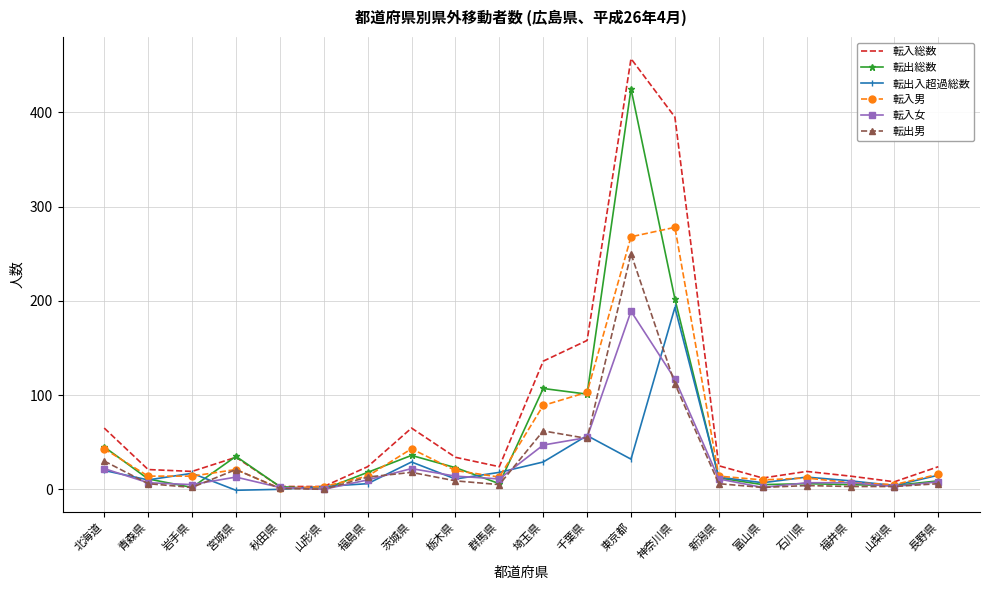

The value of 転入女 at 東京都 is 309. True or false?

False